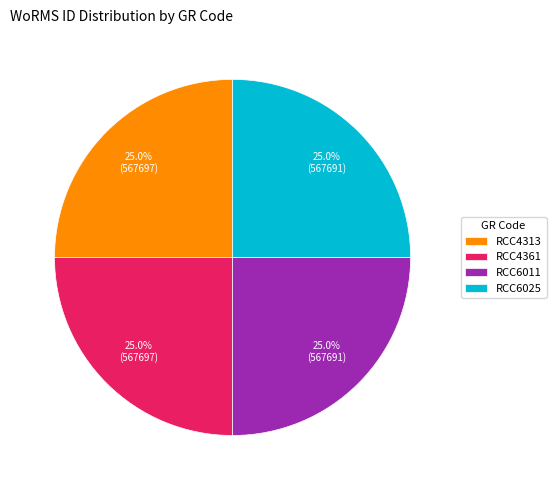

What percentage is NOT represented by RCC6025?

75.0%